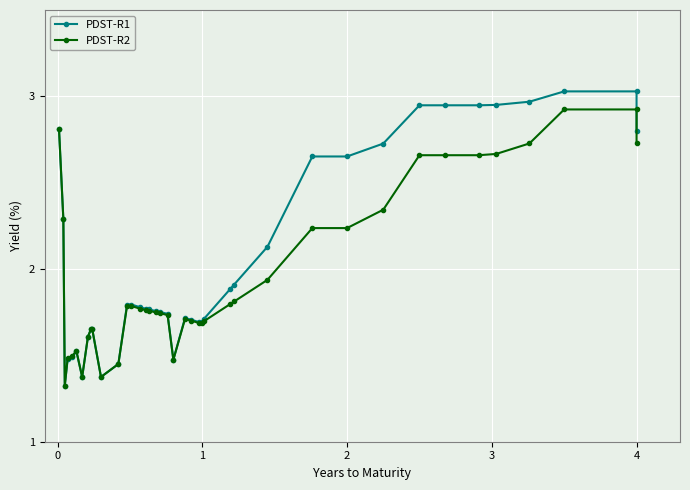

Which series has the largest range (max minus min)?

PDST-R1